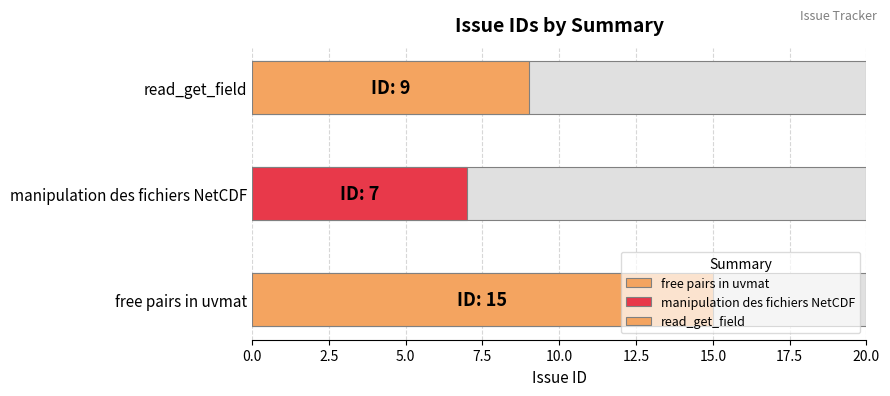

What is the value of the 3rd bar from the left?

9